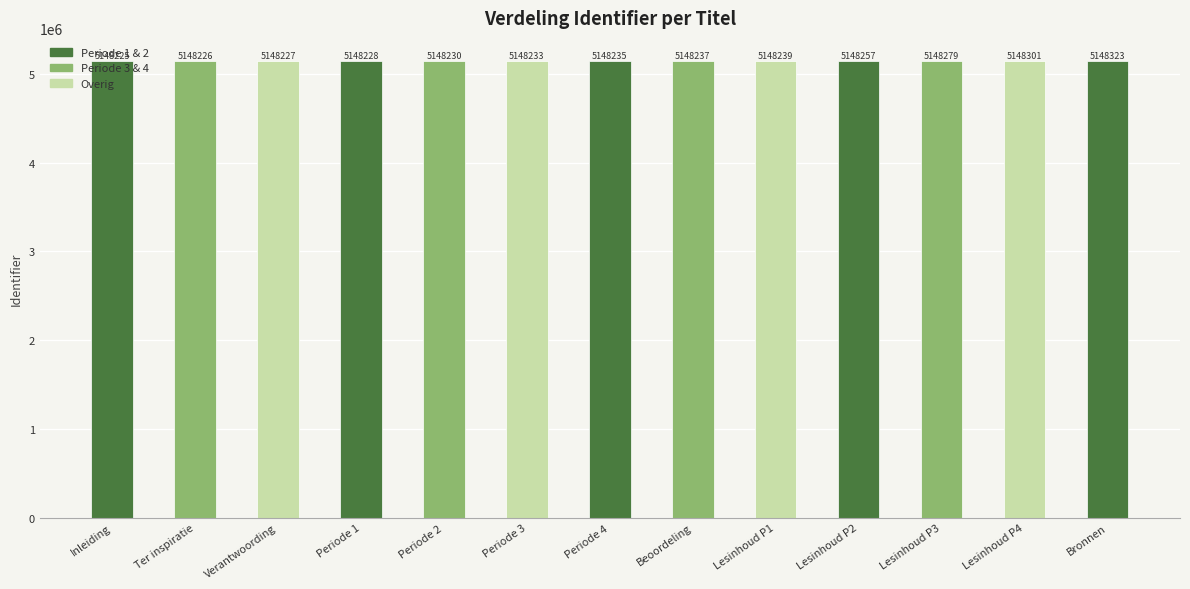

Which label corresponds to the largest value in the chart?

Bronnen